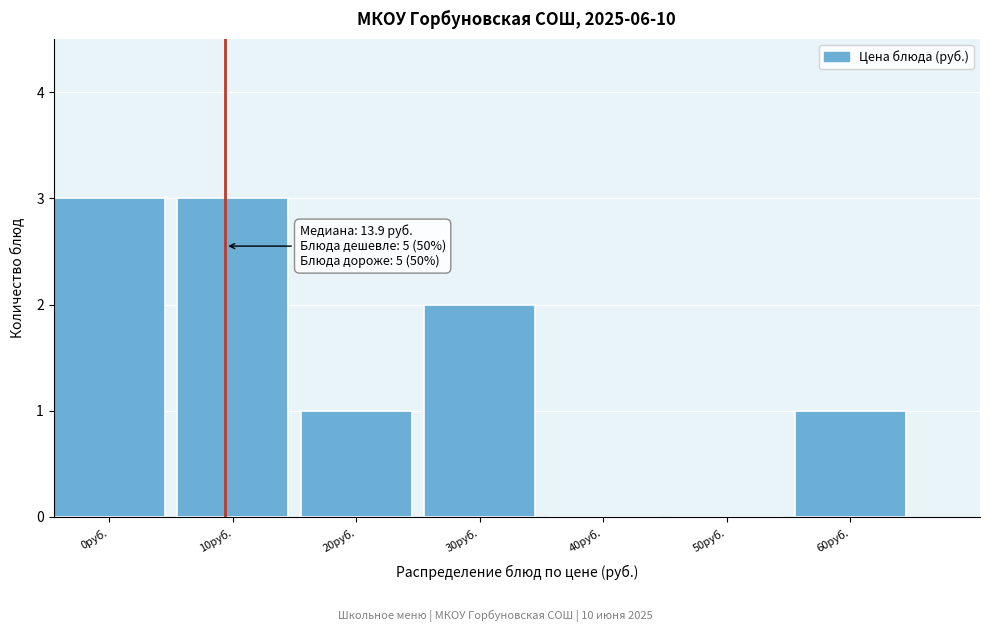

Reading left to right, extract all data points from this chart.

0руб.=3	10руб.=3	20руб.=1	30руб.=2	40руб.=0	50руб.=0	60руб.=1